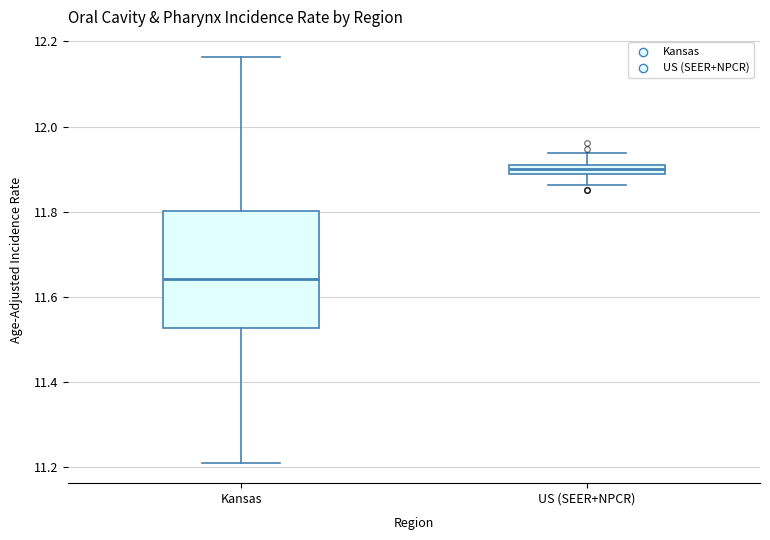

Where is the lower edge of the box for Kansas on the y-axis? The values are not printed on the chart, so give them approximately, as read against the axis.

11.52